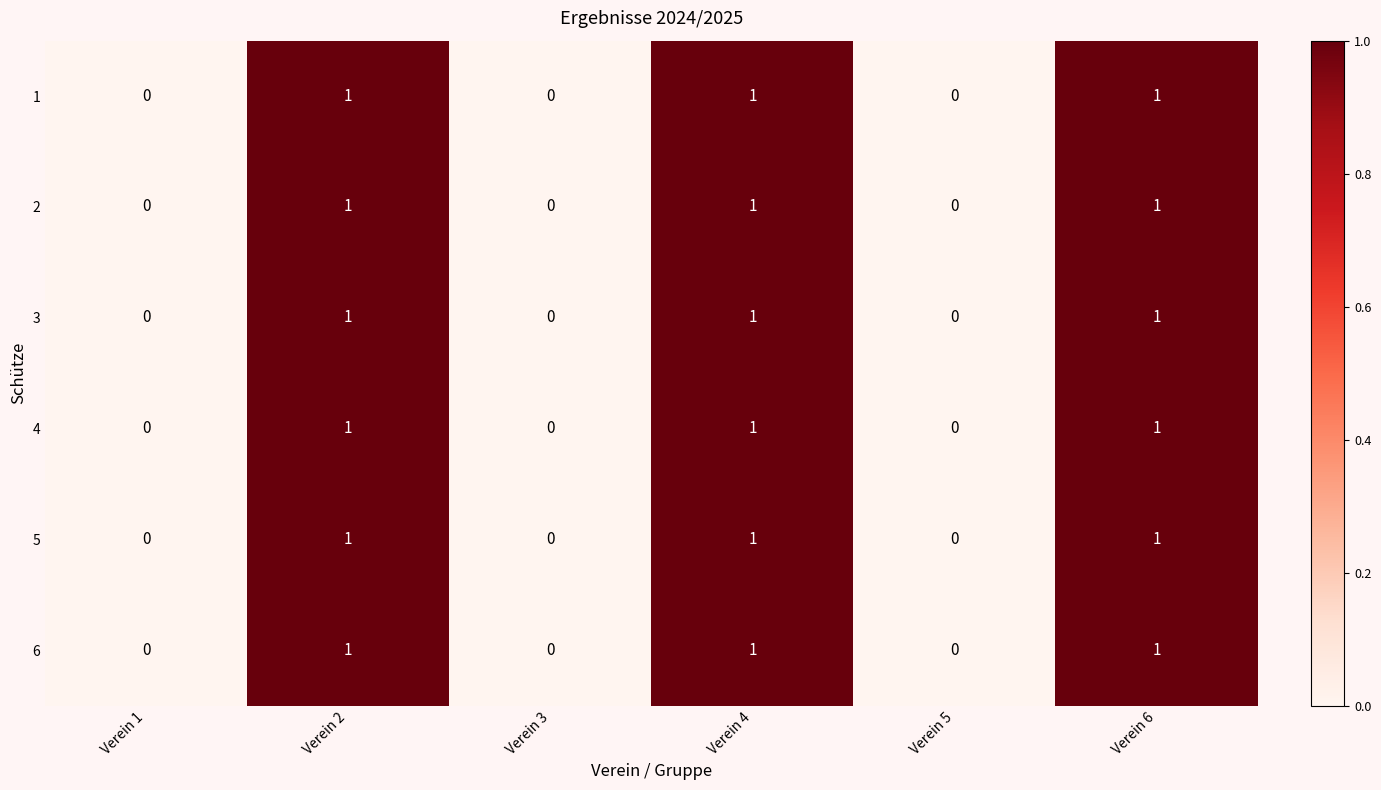

True or false: 6 has a value of 0 at Verein 3.

True